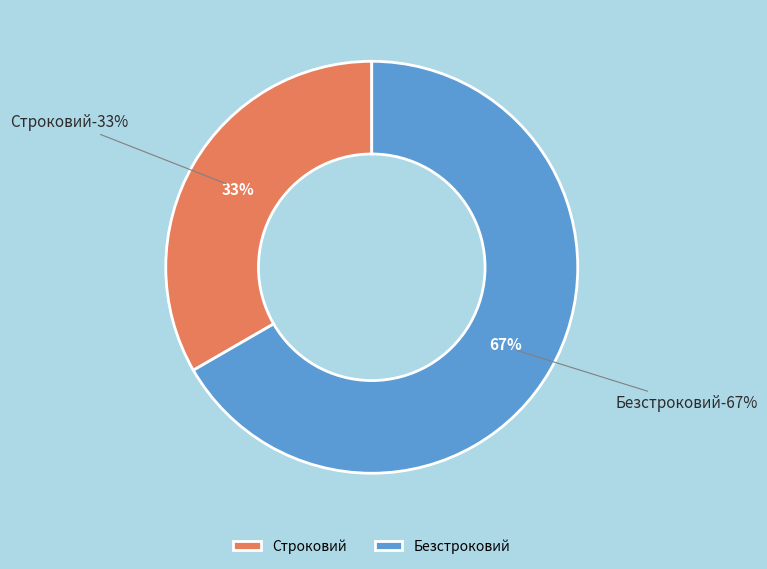

Do Строковий and Безстроковий together represent more than half of the pie?

Yes